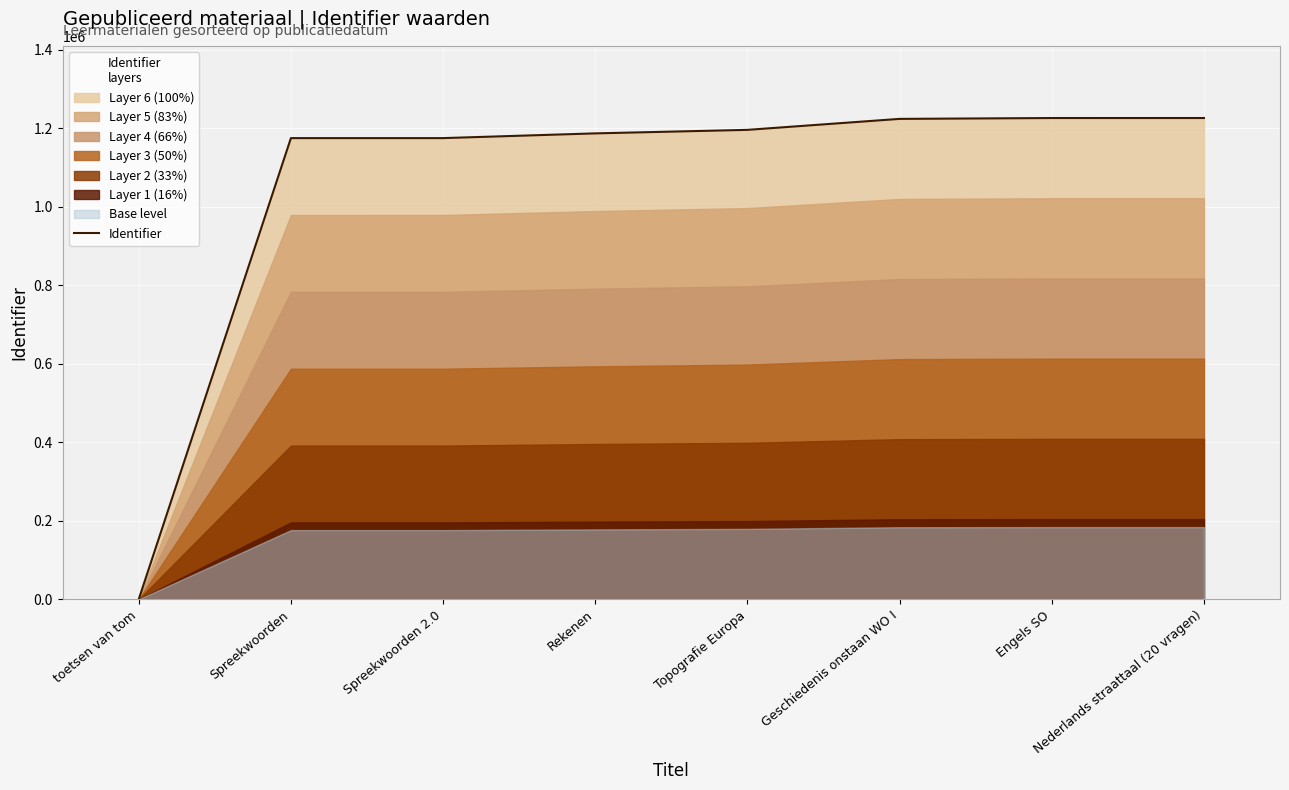

How many data points are less than 1196412?

4